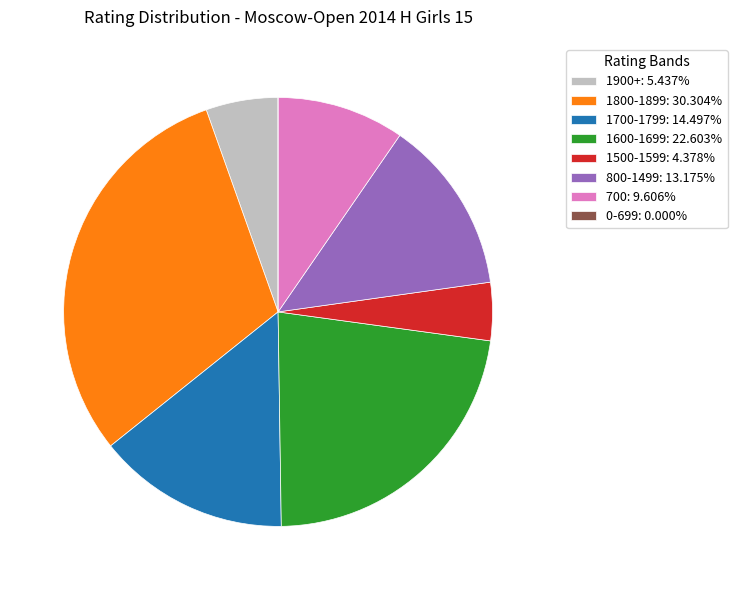

What is the ratio of the value at 1700-1799: 14.497% to the value at 800-1499: 13.175%?

1.1